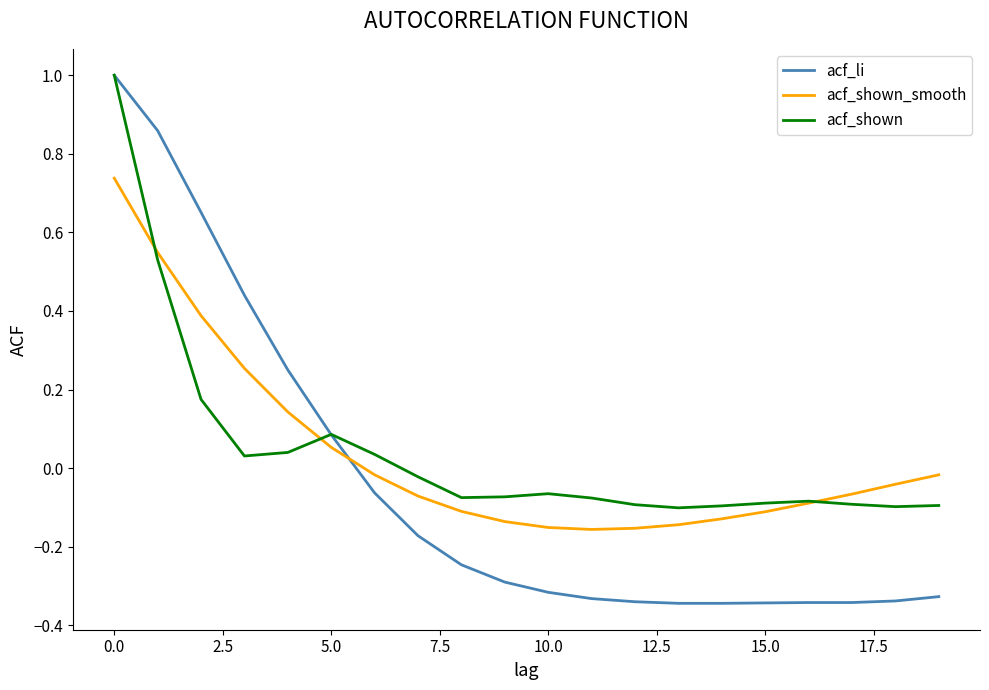

Which series has the widest spread of values?

acf_li